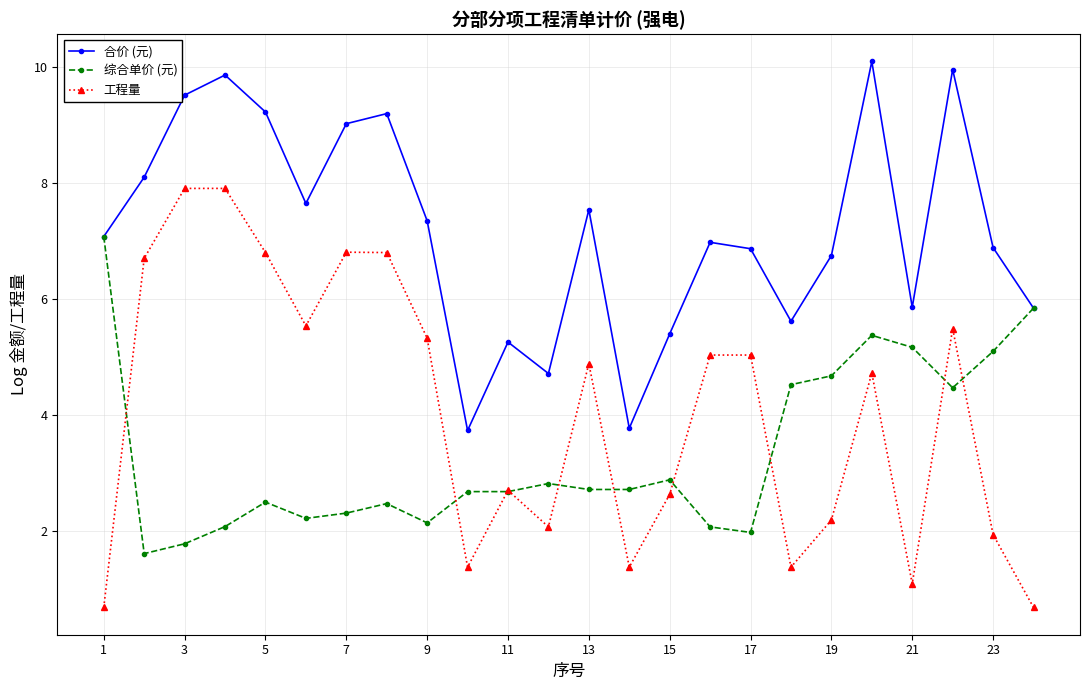

Does the chart display data point markers on the line(s)?

Yes